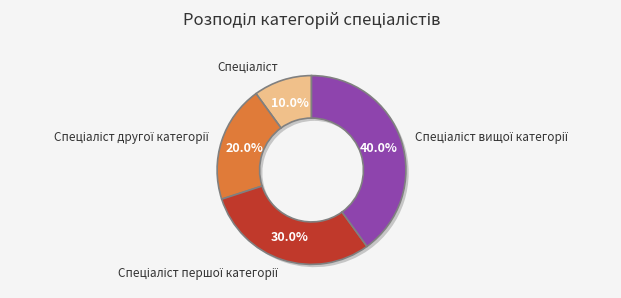

Does any single category account for the majority?

No